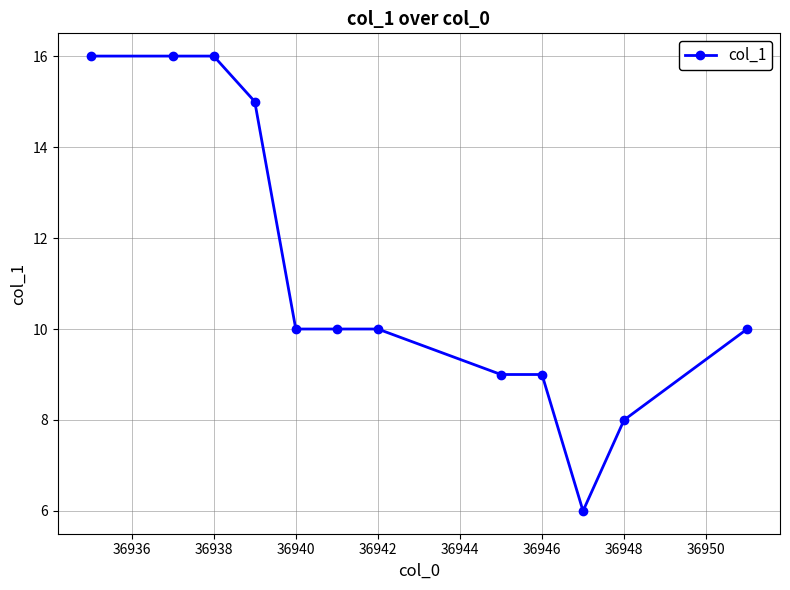

What is the minimum value shown in the chart?

6